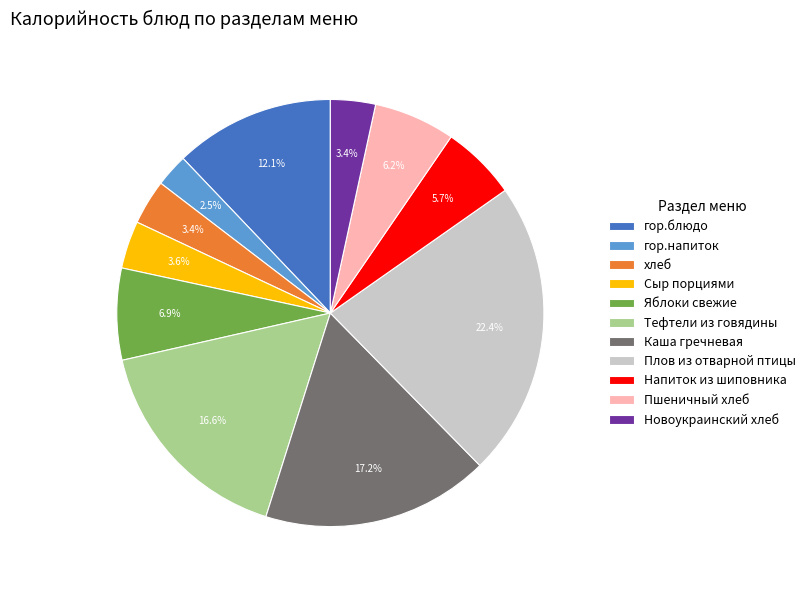

What portion of the pie excludes Плов из отварной птицы?

77.6%